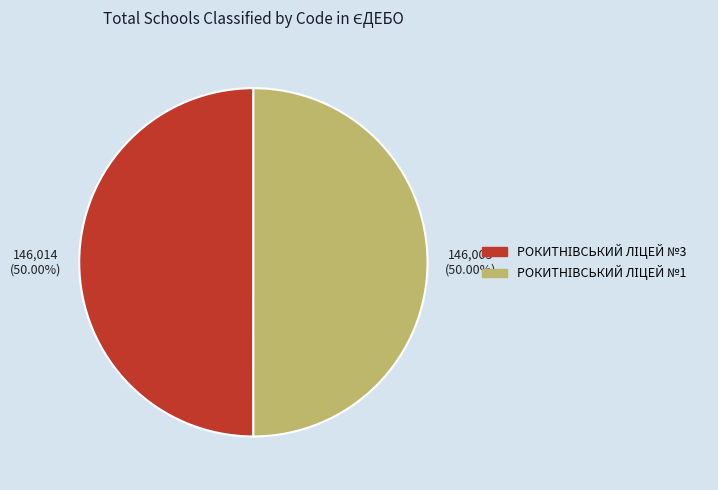

How many segments does this pie chart have?

2